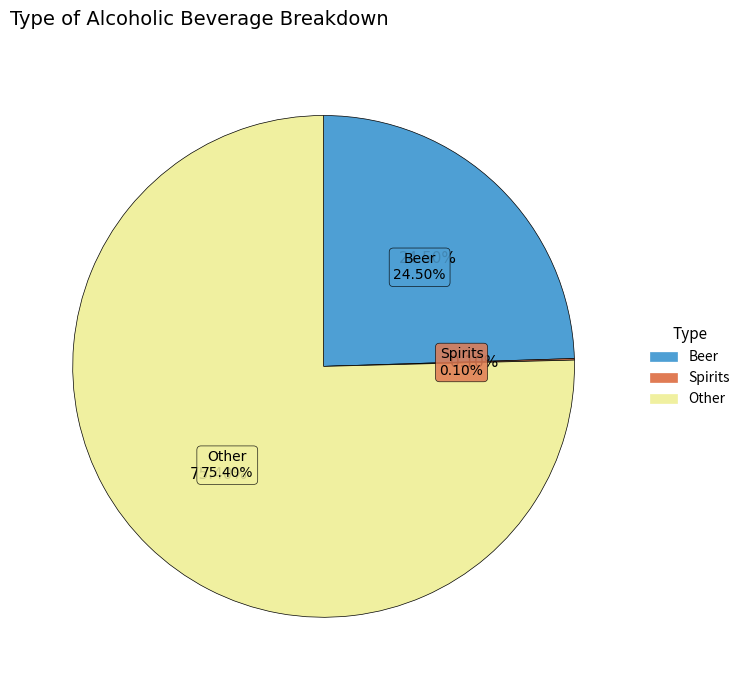

Rank the categories by value from highest to lowest.

Other, Beer, Spirits